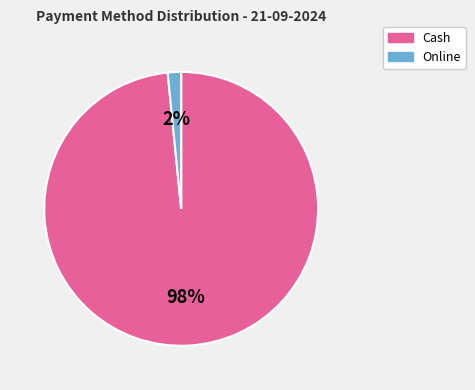

True or false: Cash accounts for 98% of the total.

True